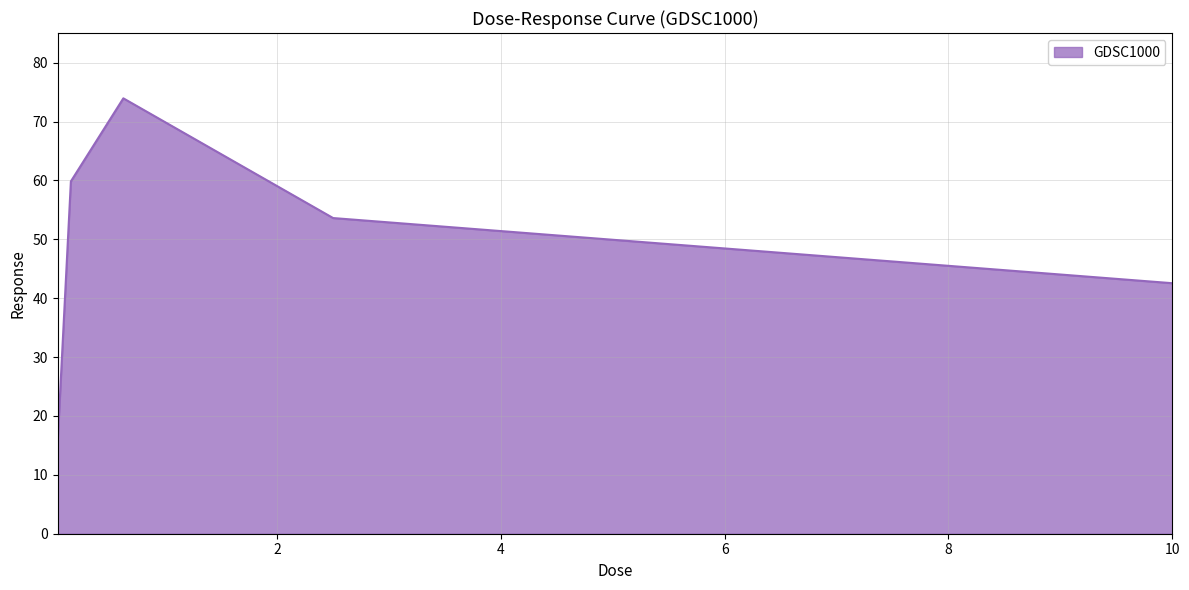

What is the smallest value displayed?

16.0